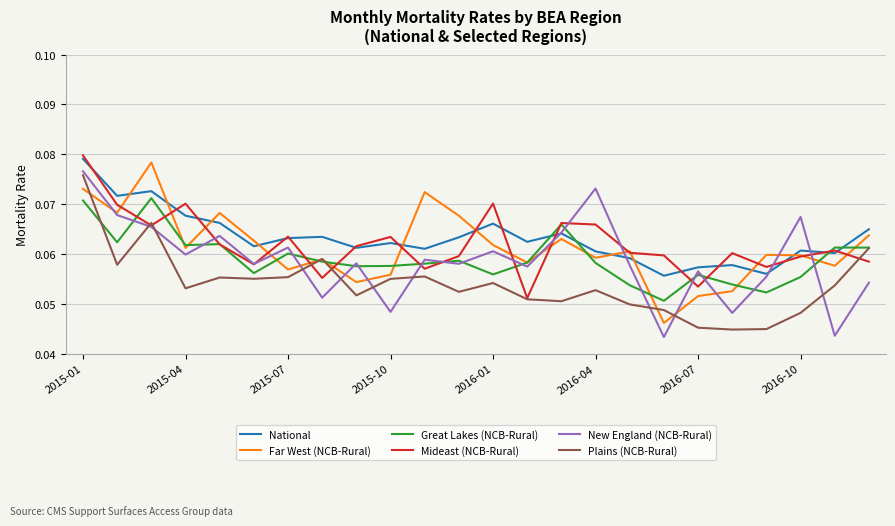

How many series are shown in this chart?

6